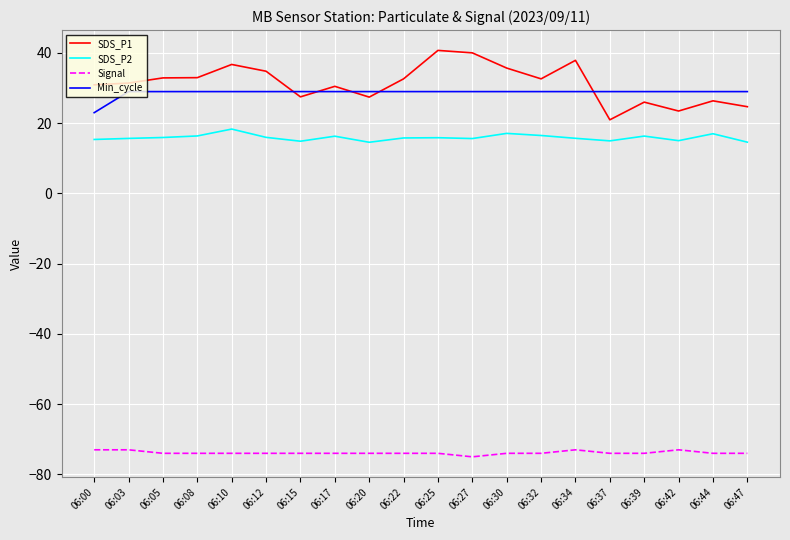

Read the Min_cycle value at 06:47.

29.0